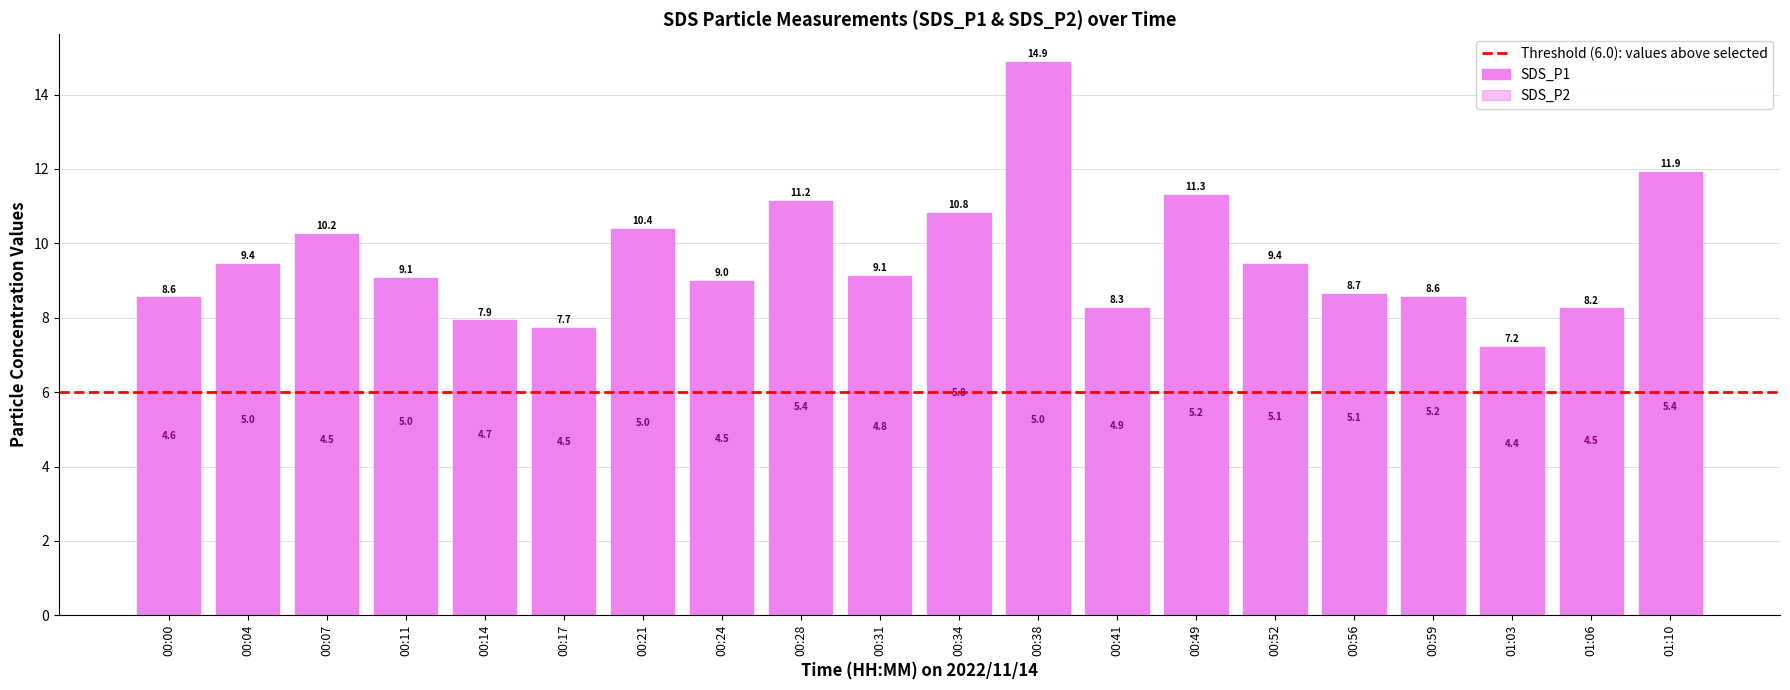

Does the chart contain stacked bars?

No